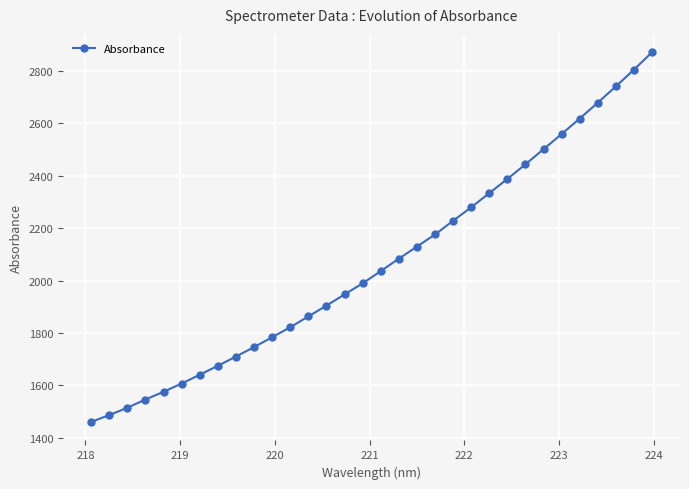

What is the value of the 5th point from the left?

1576.0